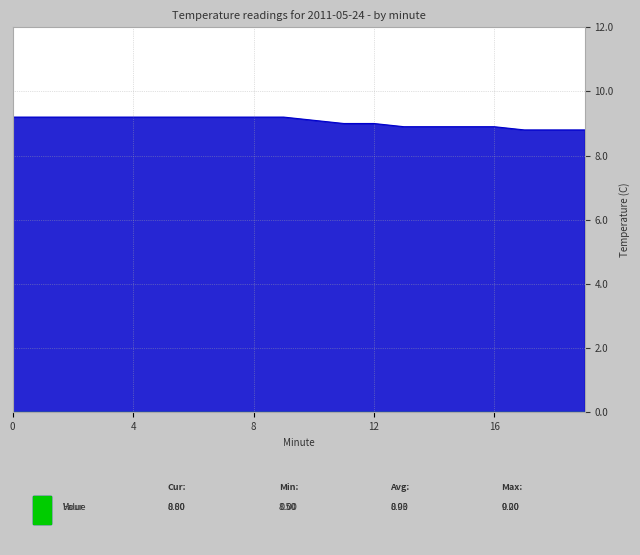

What is the approximate value at 14?

8.9